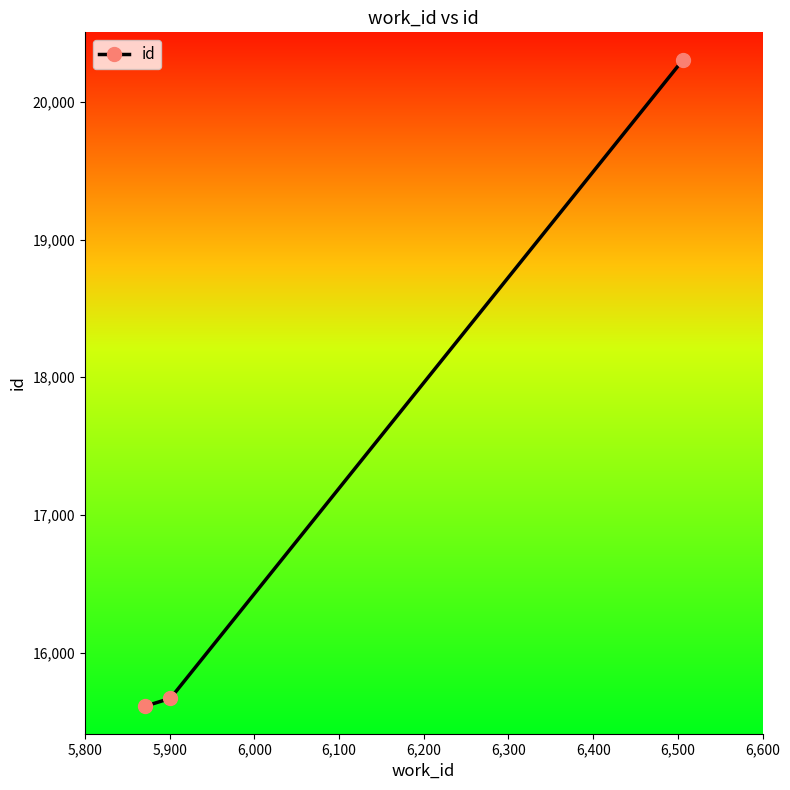

What is the minimum value shown in the chart?

15611